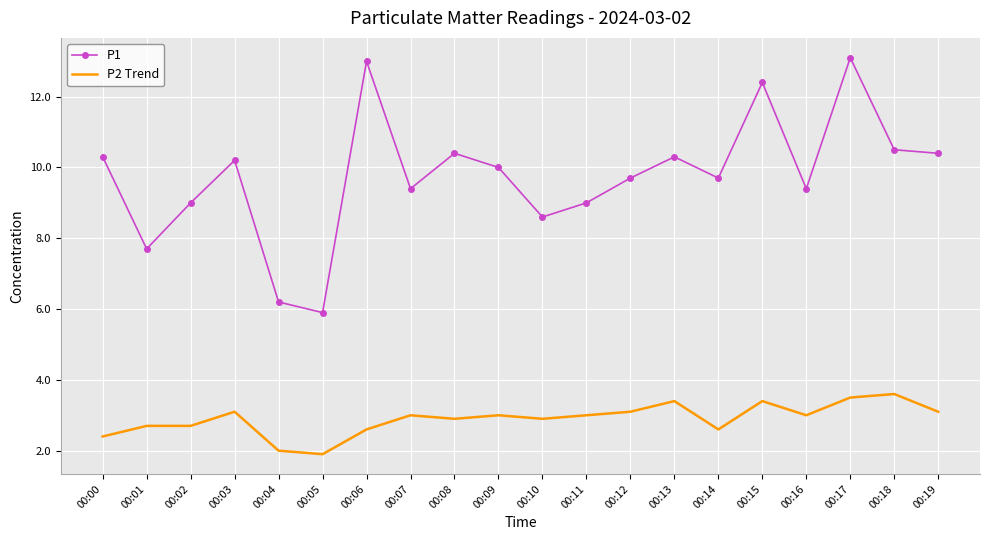

The P1 series shows 9.0 at 00:02. True or false?

True